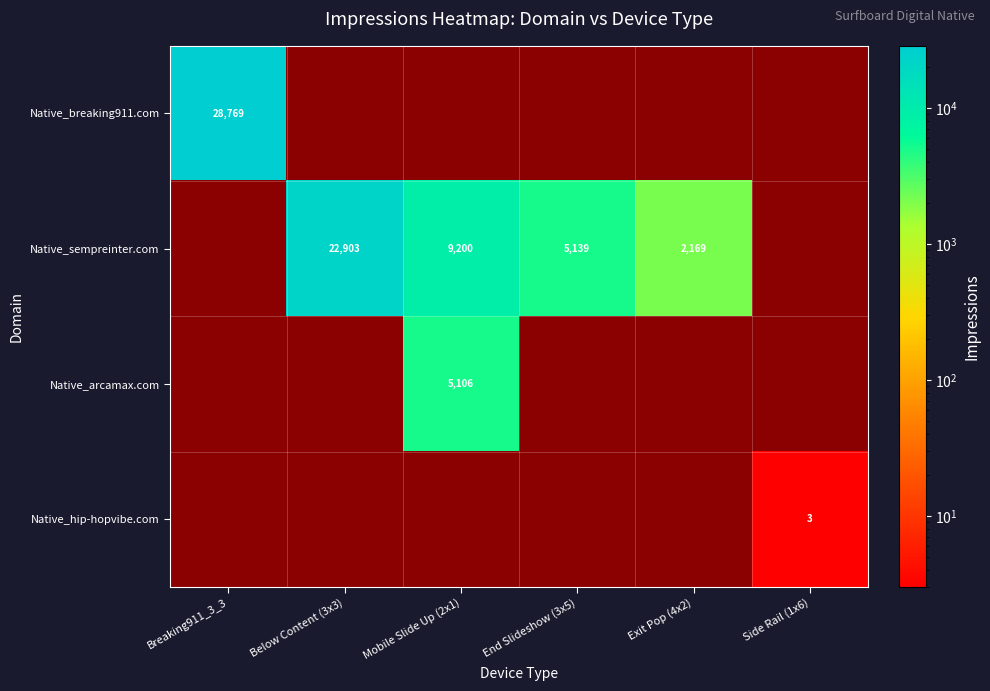

Is it true that Native_sempreinter.com equals 1162 at Exit Pop (4x2)?

False